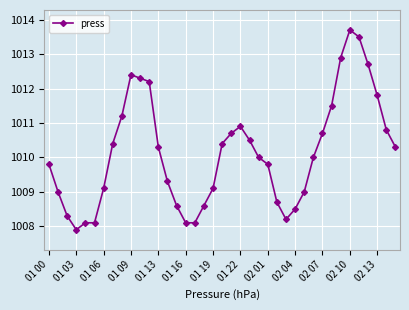

What is the value of the 17th point from the left?

1008.1